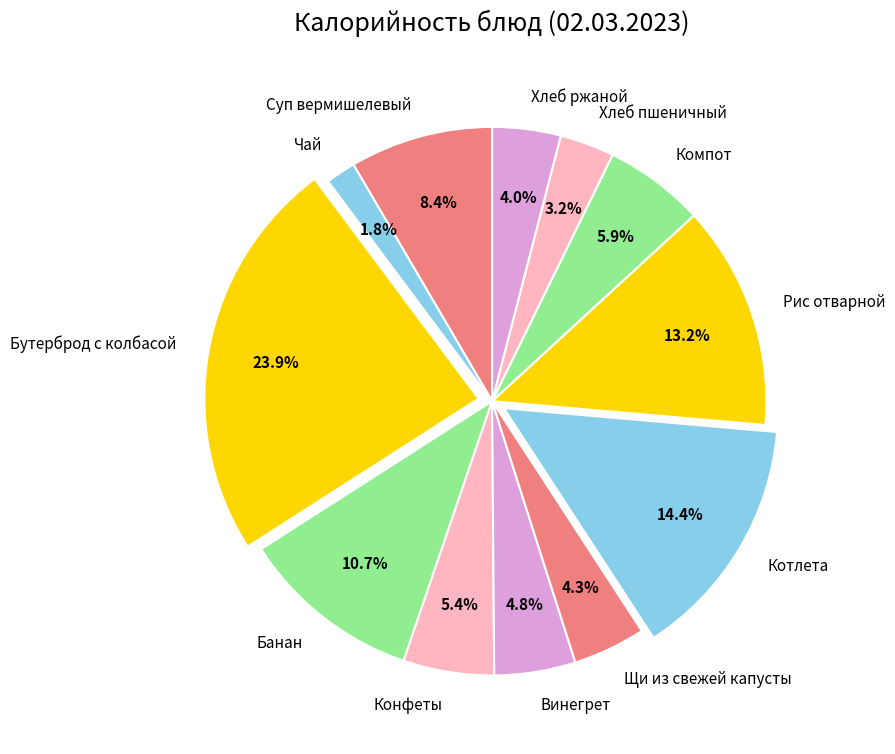

What percentage is NOT represented by Котлета?

85.6%